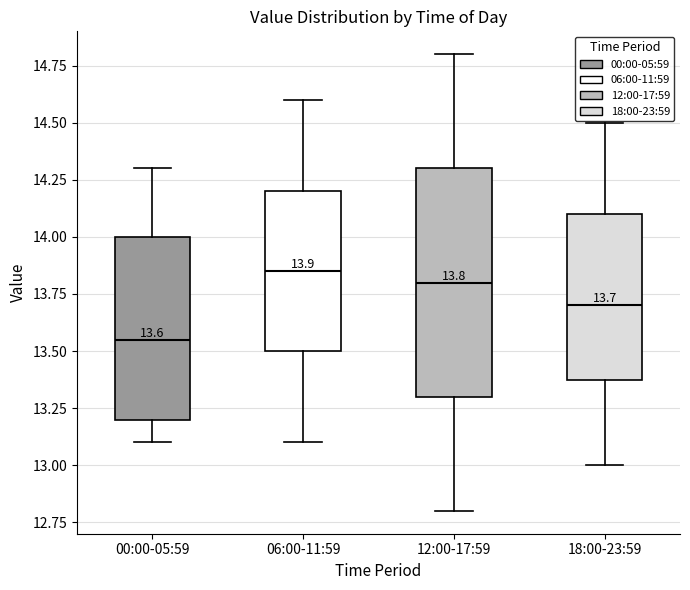

Which box has the highest median line?

06:00-11:59